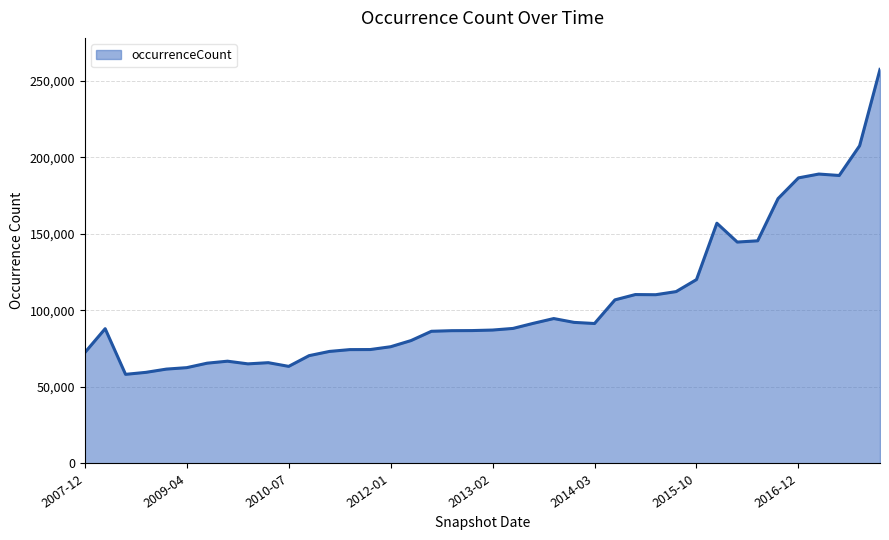

What is the difference between the maximum and minimum values?

199309